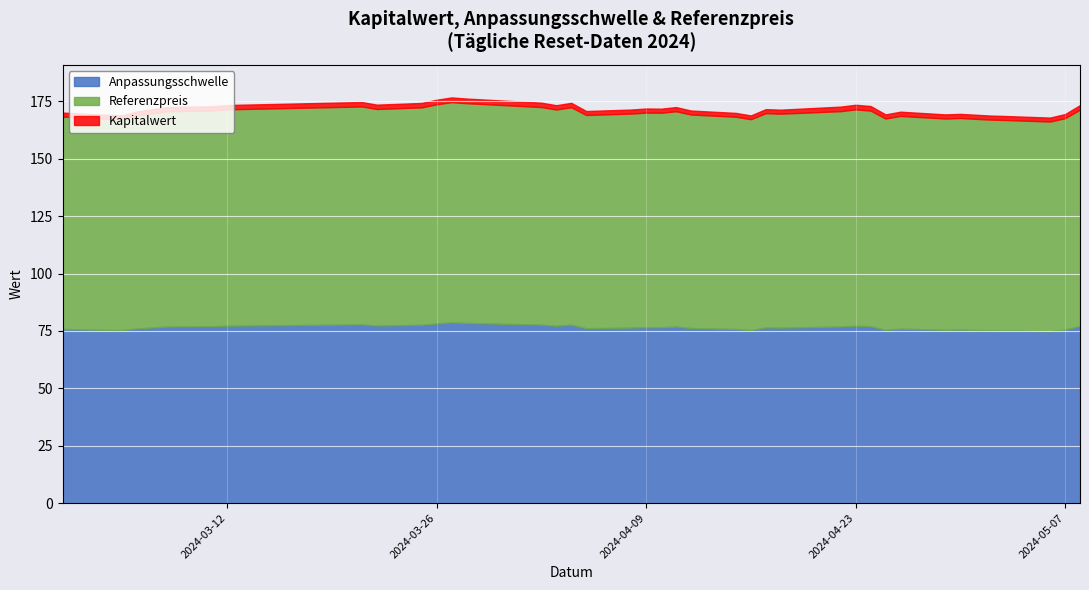

What is the difference between the highest and lowest values at 2024-04-09?

91.7